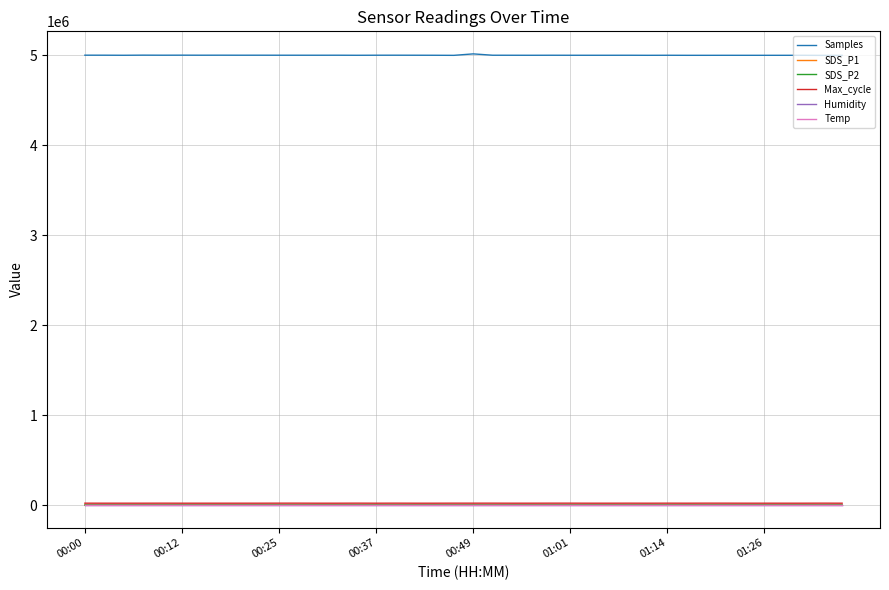

Which series has the largest range (max minus min)?

Samples